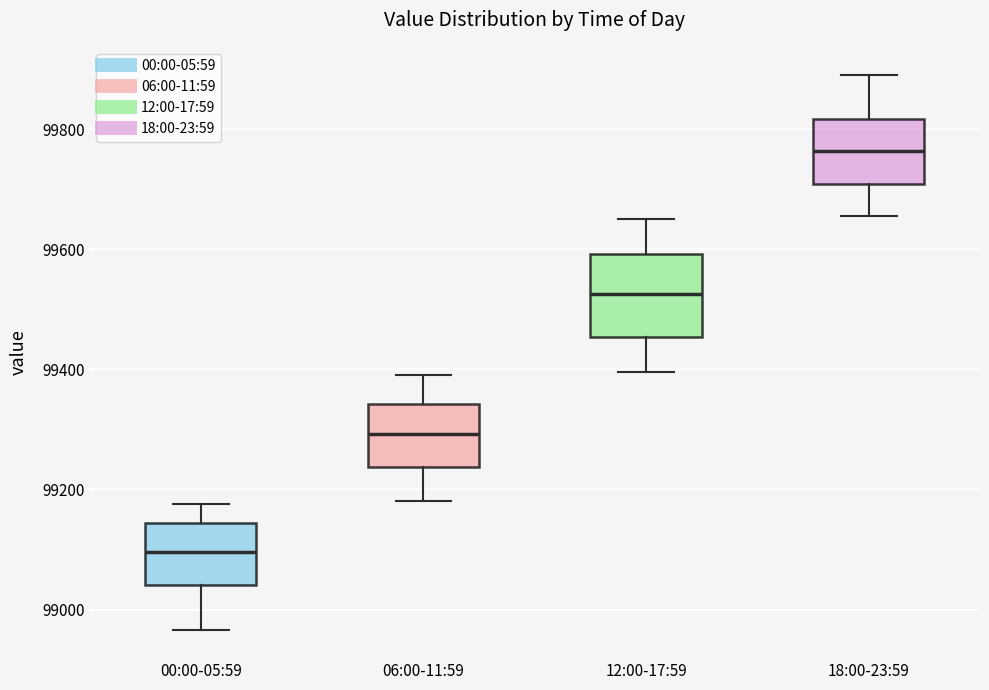

Reading left to right, read every box against the y-axis: the position of its median line, the range the box covers, and the ends of its whiskers. The values are not printed on the chart, so give them approximately, as read against the axis.

00:00-05:59: median 99100, box 99040 to 99140, whiskers 98960 to 99180
06:00-11:59: median 99300, box 99240 to 99340, whiskers 99180 to 99400
12:00-17:59: median 99520, box 99460 to 99600, whiskers 99400 to 99660
18:00-23:59: median 99760, box 99700 to 99820, whiskers 99660 to 99900